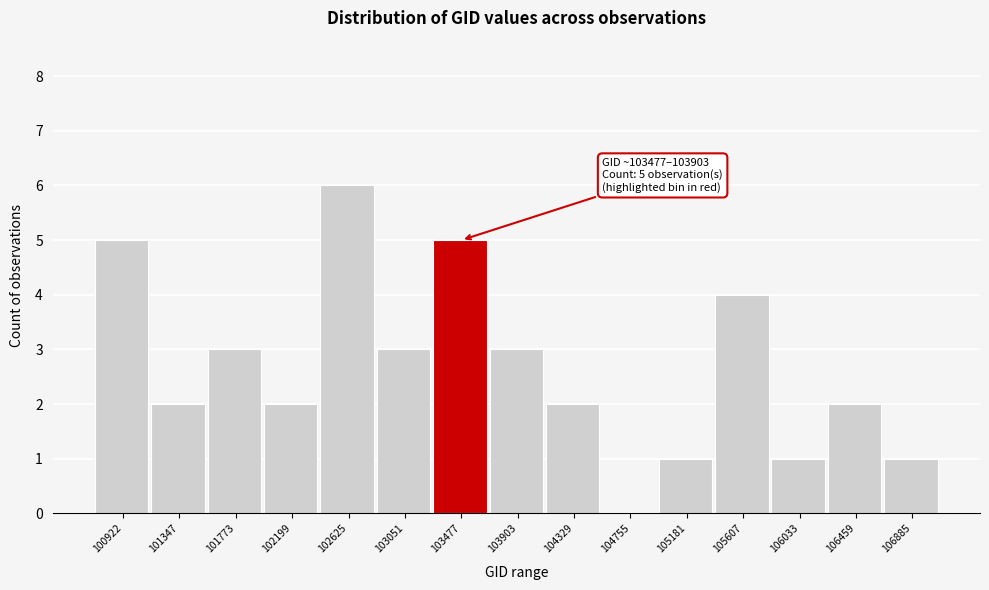

Reading left to right, transcribe all the data shown in this chart.

100922=5	101347=2	101773=3	102199=2	102625=6	103051=3	103477=5	103903=3	104329=2	104755=0	105181=1	105607=4	106033=1	106459=2	106885=1